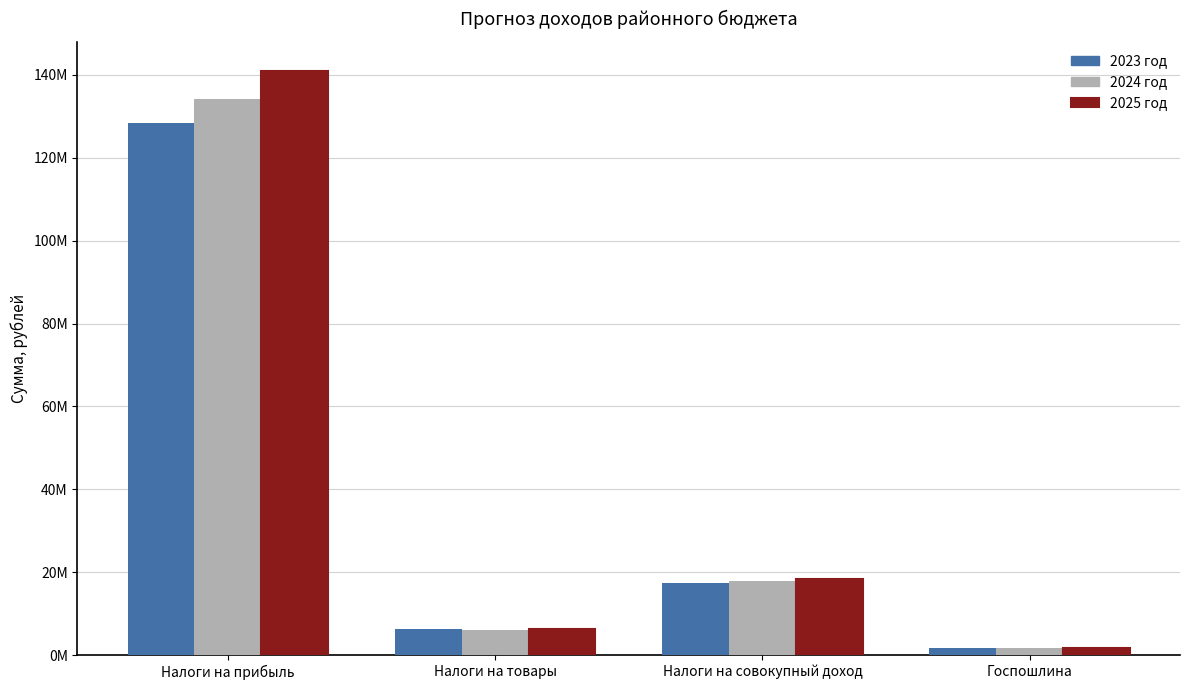

At which category does the chart reach its minimum across all series?

Госпошлина